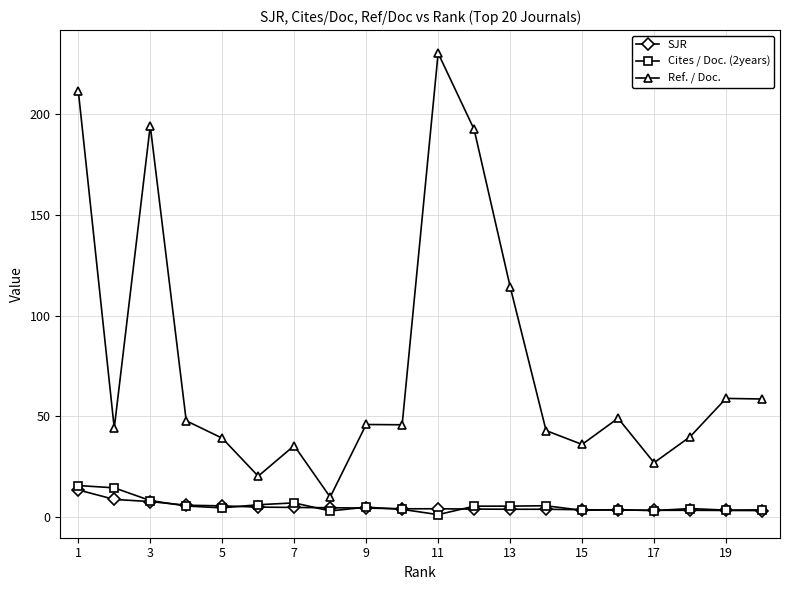

True or false: Cites / Doc. (2years) and SJR intersect in this chart.

True